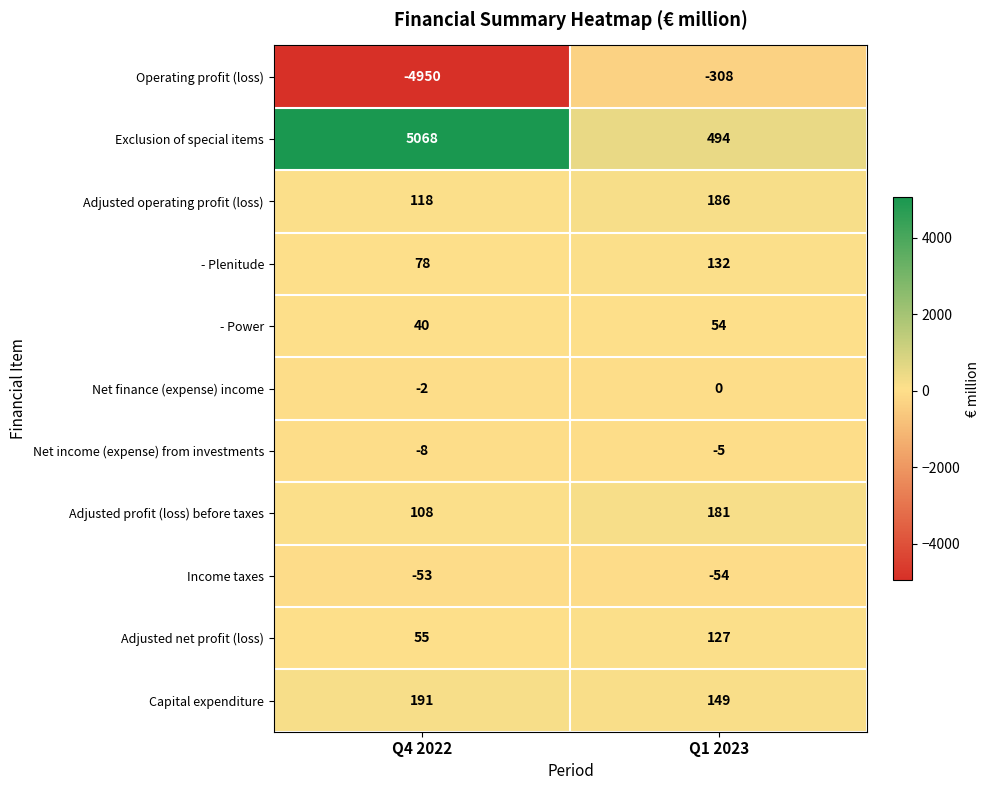

Reading left to right, transcribe all the data shown in this chart.

Operating profit (loss): Q4 2022=-4950	Q1 2023=-308
Exclusion of special items: Q4 2022=5068	Q1 2023=494
Adjusted operating profit (loss): Q4 2022=118	Q1 2023=186
- Plenitude: Q4 2022=78	Q1 2023=132
- Power: Q4 2022=40	Q1 2023=54
Net finance (expense) income: Q4 2022=-2	Q1 2023=0
Net income (expense) from investments: Q4 2022=-8	Q1 2023=-5
Adjusted profit (loss) before taxes: Q4 2022=108	Q1 2023=181
Income taxes: Q4 2022=-53	Q1 2023=-54
Adjusted net profit (loss): Q4 2022=55	Q1 2023=127
Capital expenditure: Q4 2022=191	Q1 2023=149